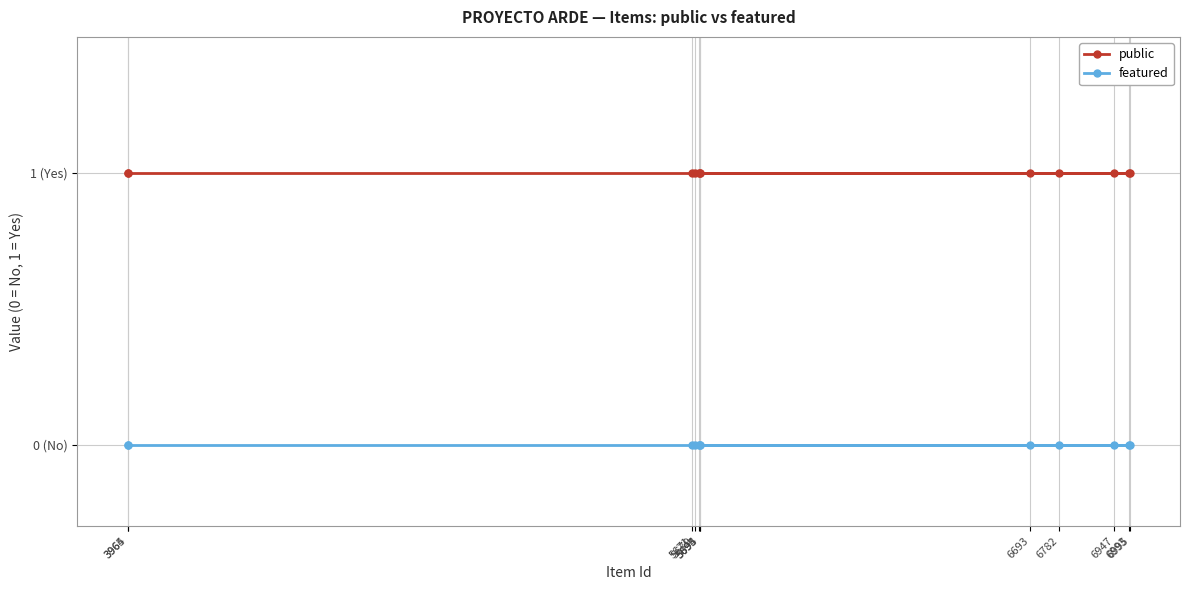

What is the total value across all series at 5679?

1